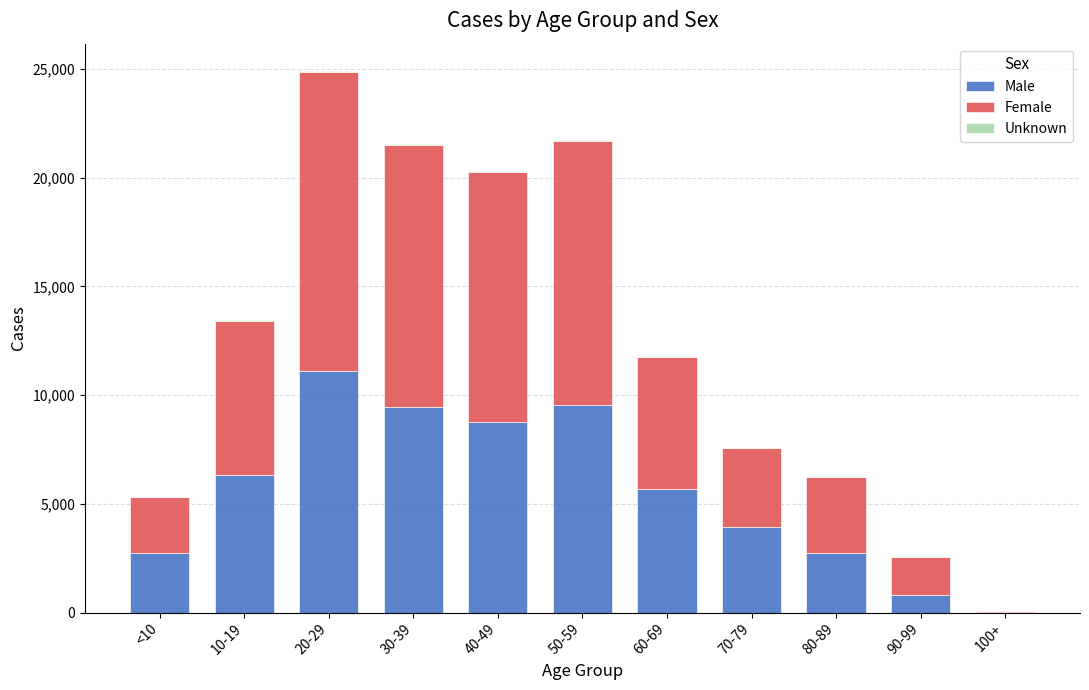

The Male series shows 3242 at 60-69. True or false?

False